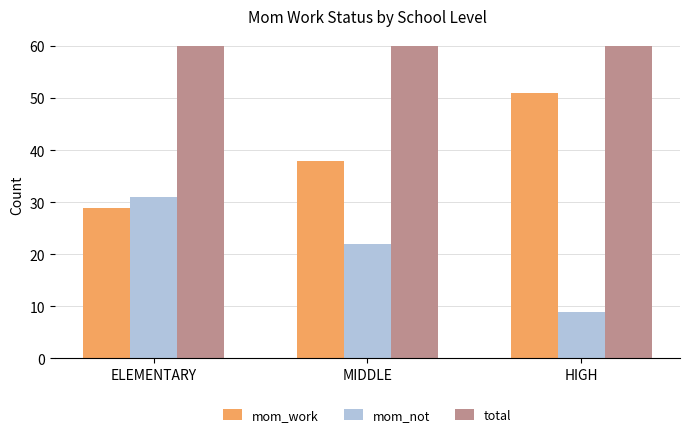

Which series has the largest total across all categories?

total